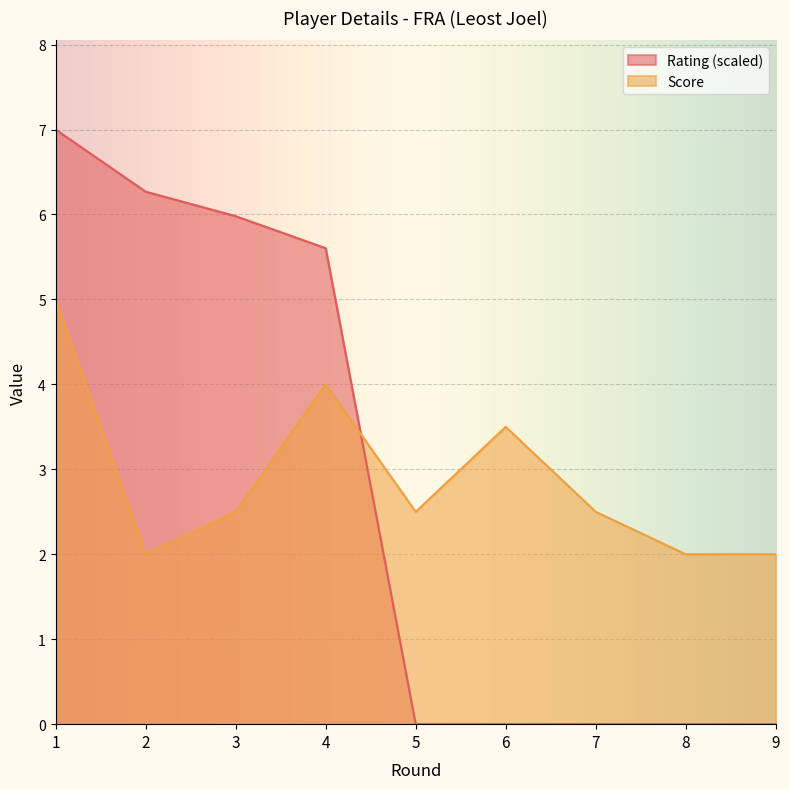

True or false: Rating has more than 1 points higher than both neighbors.

False